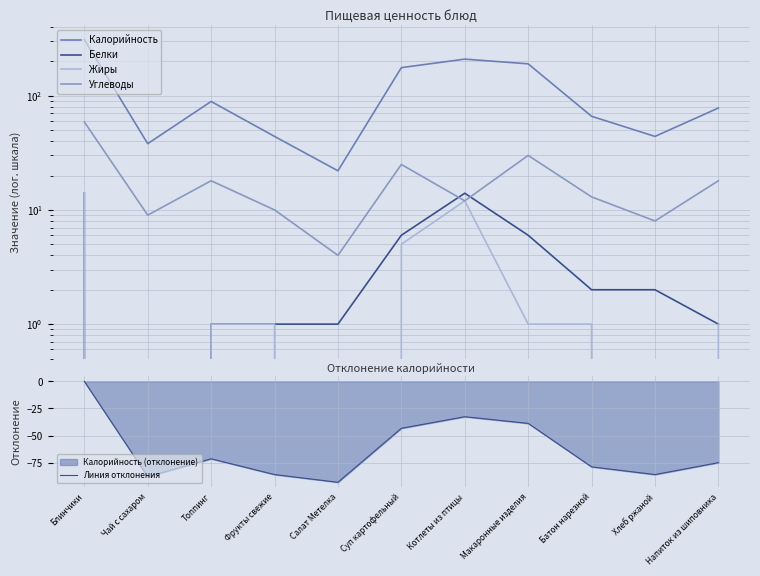

What is the label of the 4th point from the right?

Макаронные изделия